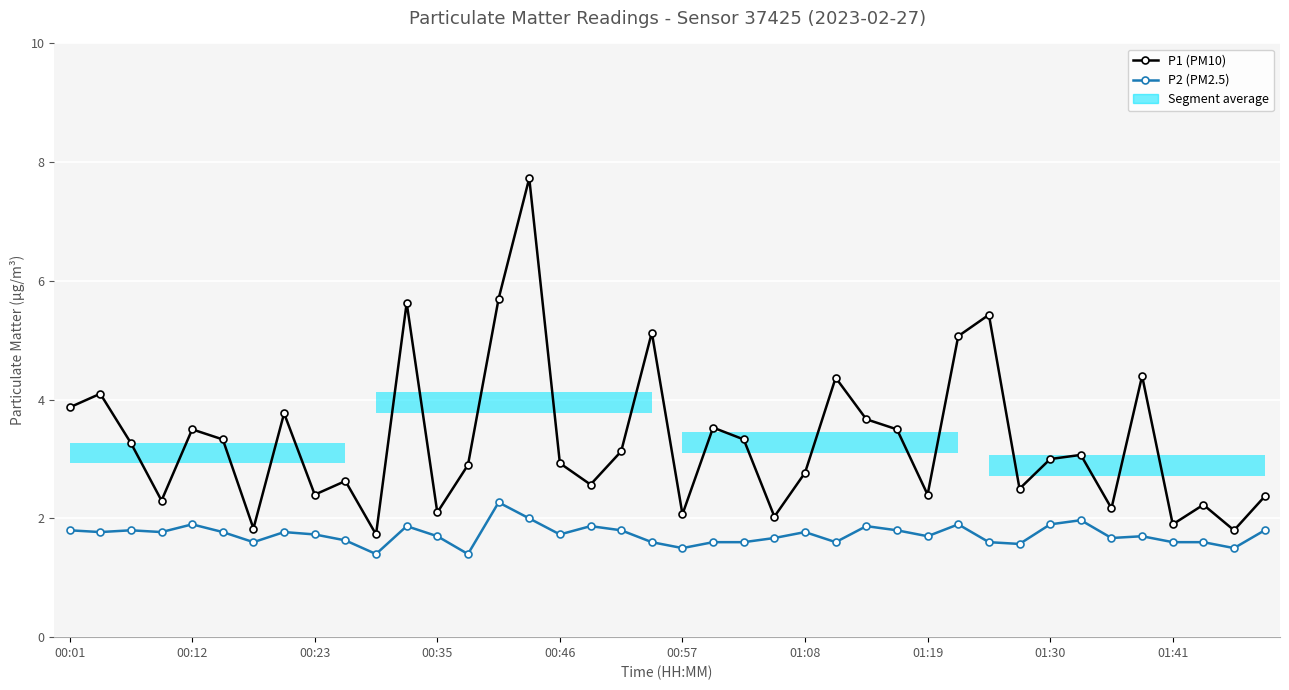

True or false: P1 (PM10) and P2 (PM2.5) intersect in this chart.

False